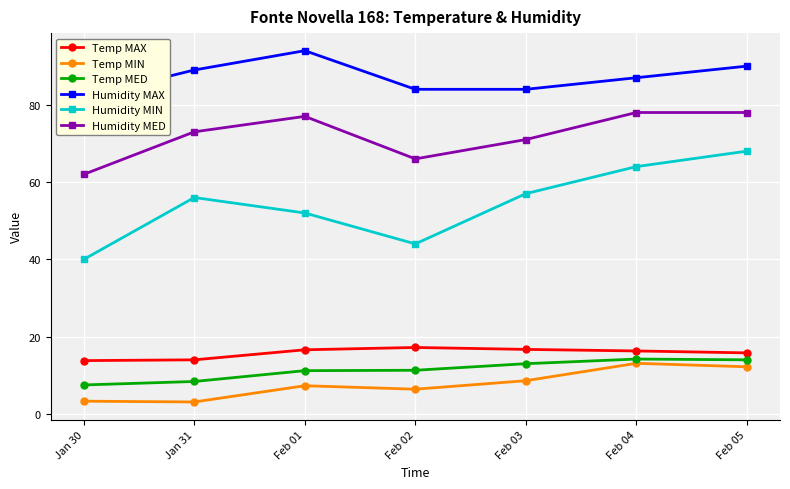

What is the average value of the Temp MED series?

11.4